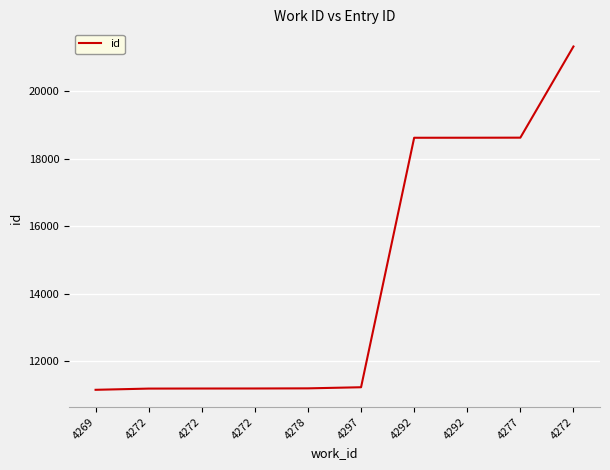

How many distinct data groups are displayed?

1